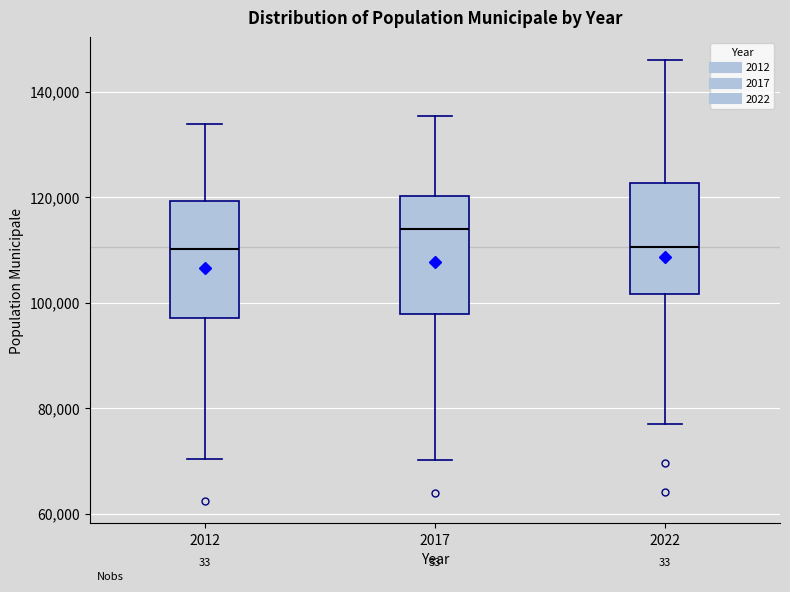

Where is the lower edge of the box at x = 2017 on the y-axis? The values are not printed on the chart, so give them approximately, as read against the axis.

98000